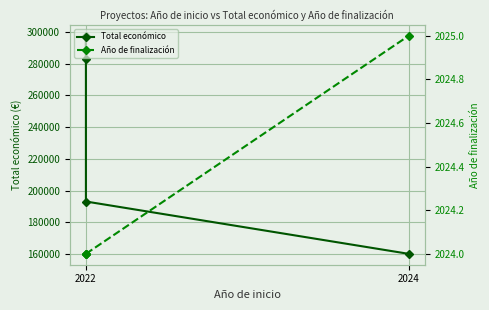

What is the sum of the Total económico values at 2022 and 2024?

579989